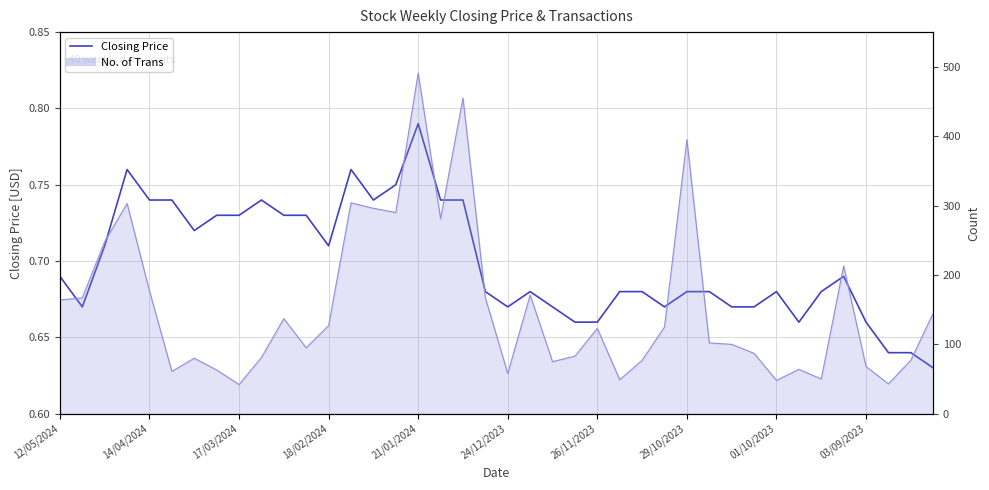

True or false: the data has more than 2 interior local peaks.

True